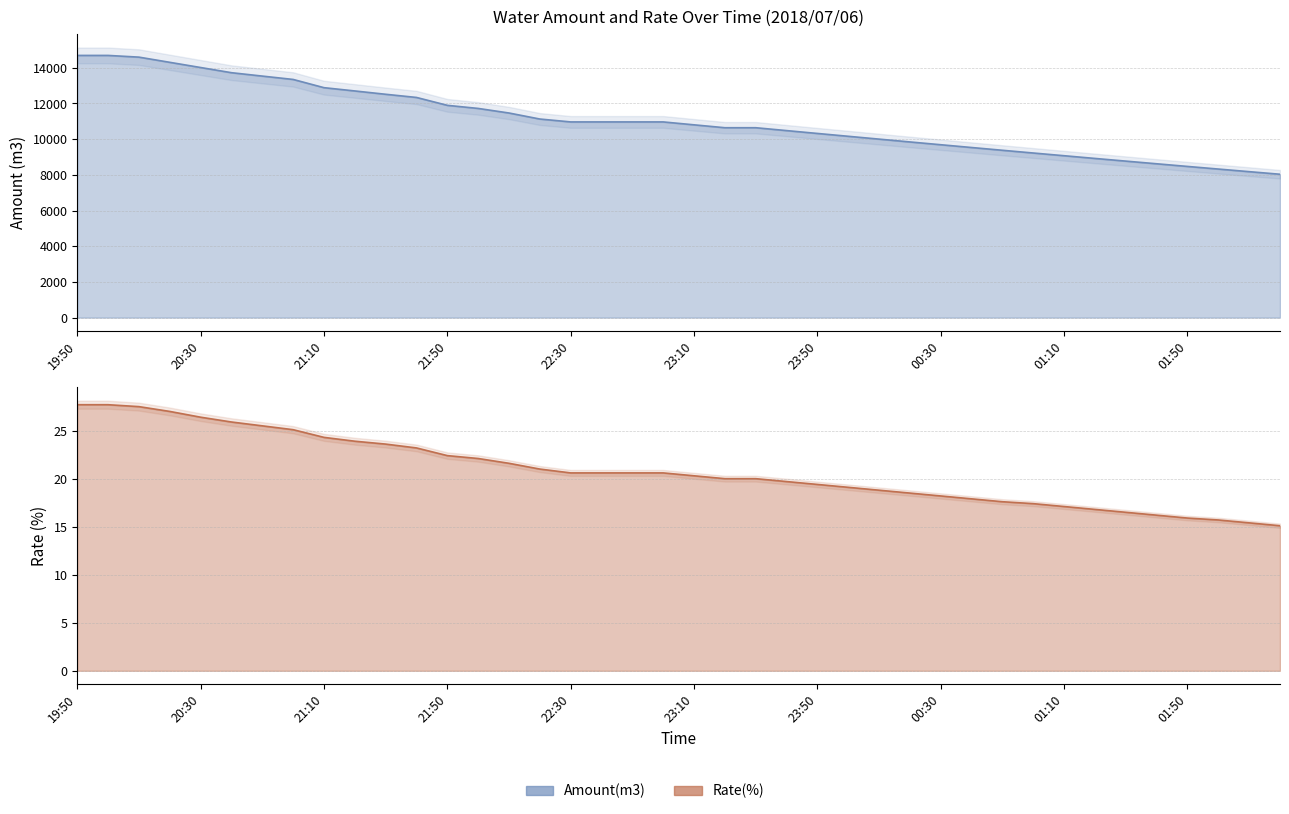

Does the chart display data point markers on the line(s)?

No